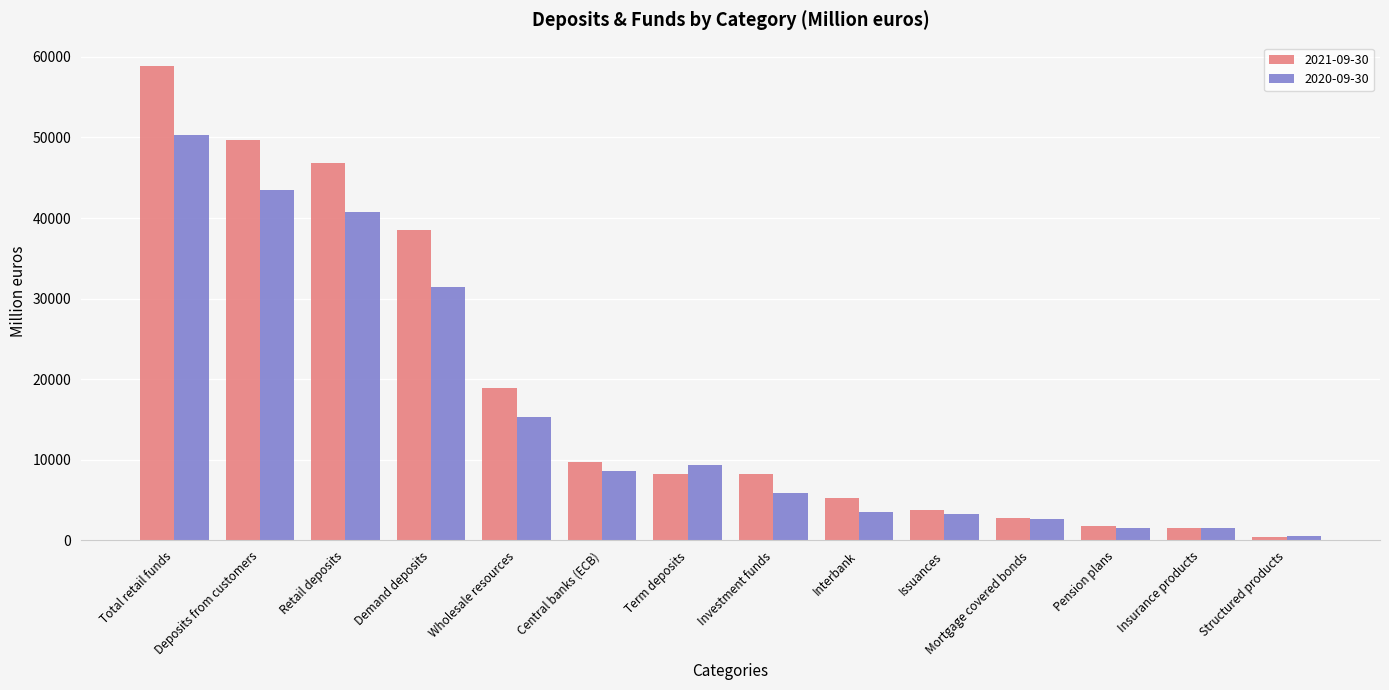

Rank the series by their maximum value, from highest to lowest.

2021-09-30, 2020-09-30